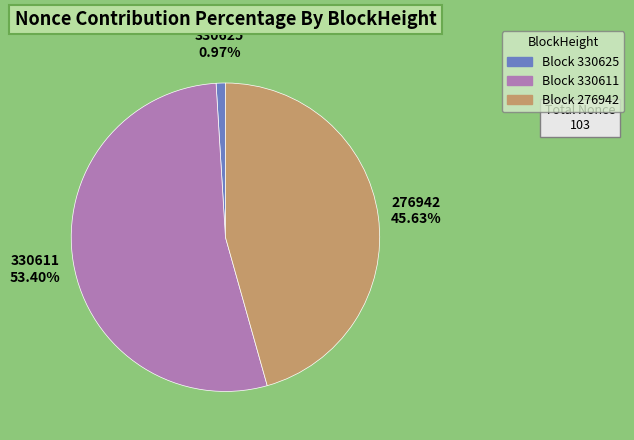

Is there a majority slice in this chart?

Yes